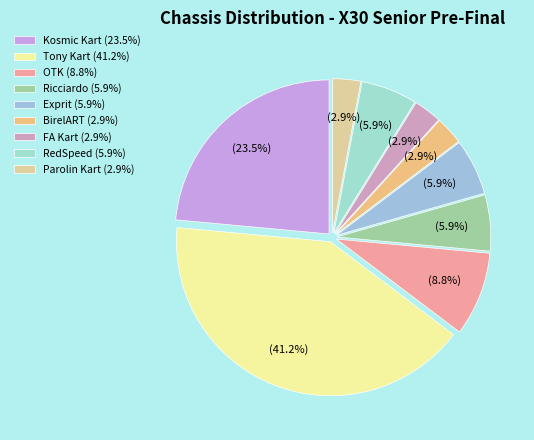

Is there a majority slice in this chart?

No